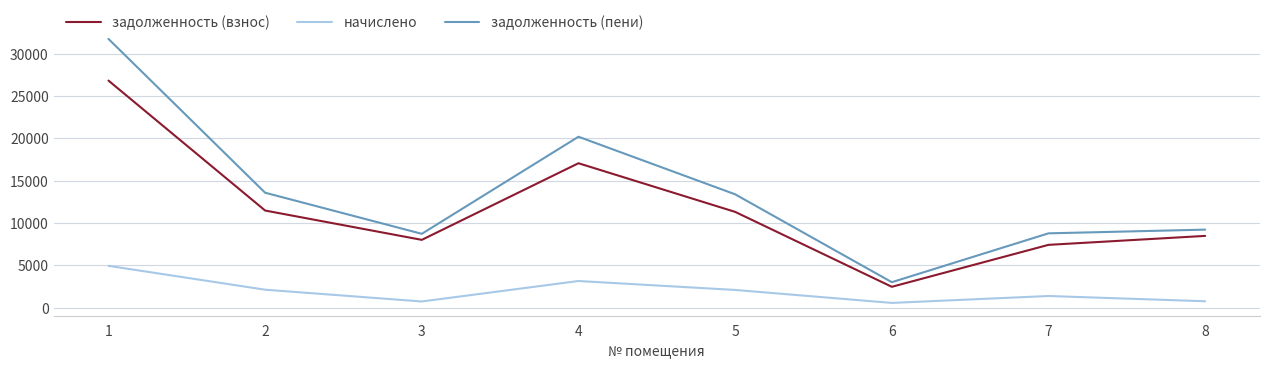

True or false: задолженность (пени) and задолженность (взнос) cross at least once.

False